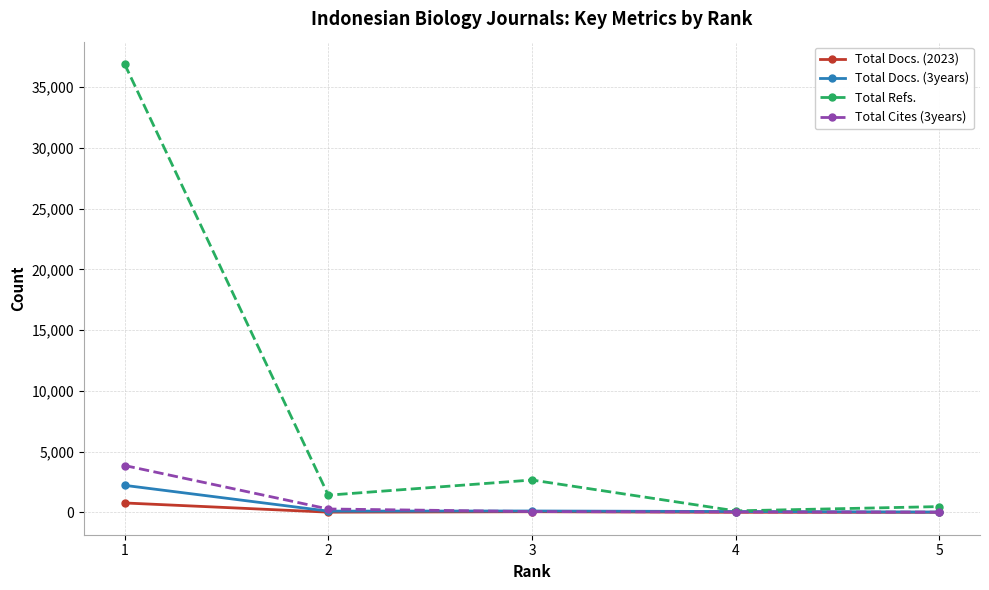

What is the maximum value shown in the chart?

36882